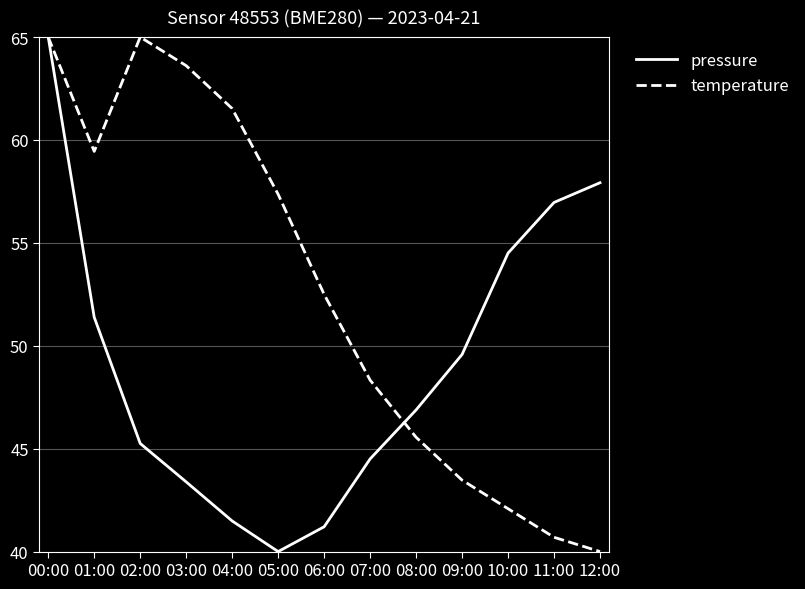

The temperature series shows 82.7 at 07:00. True or false?

False